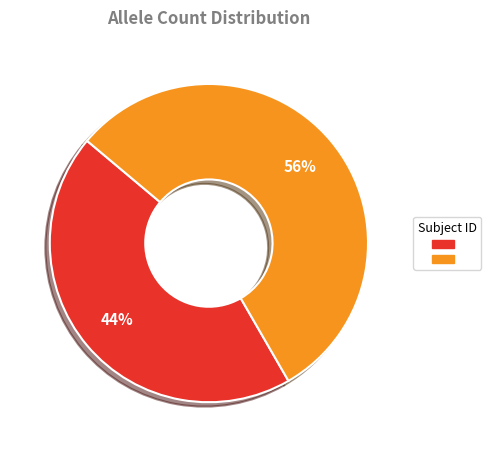

Is there any slice that represents more than half of the pie?

Yes